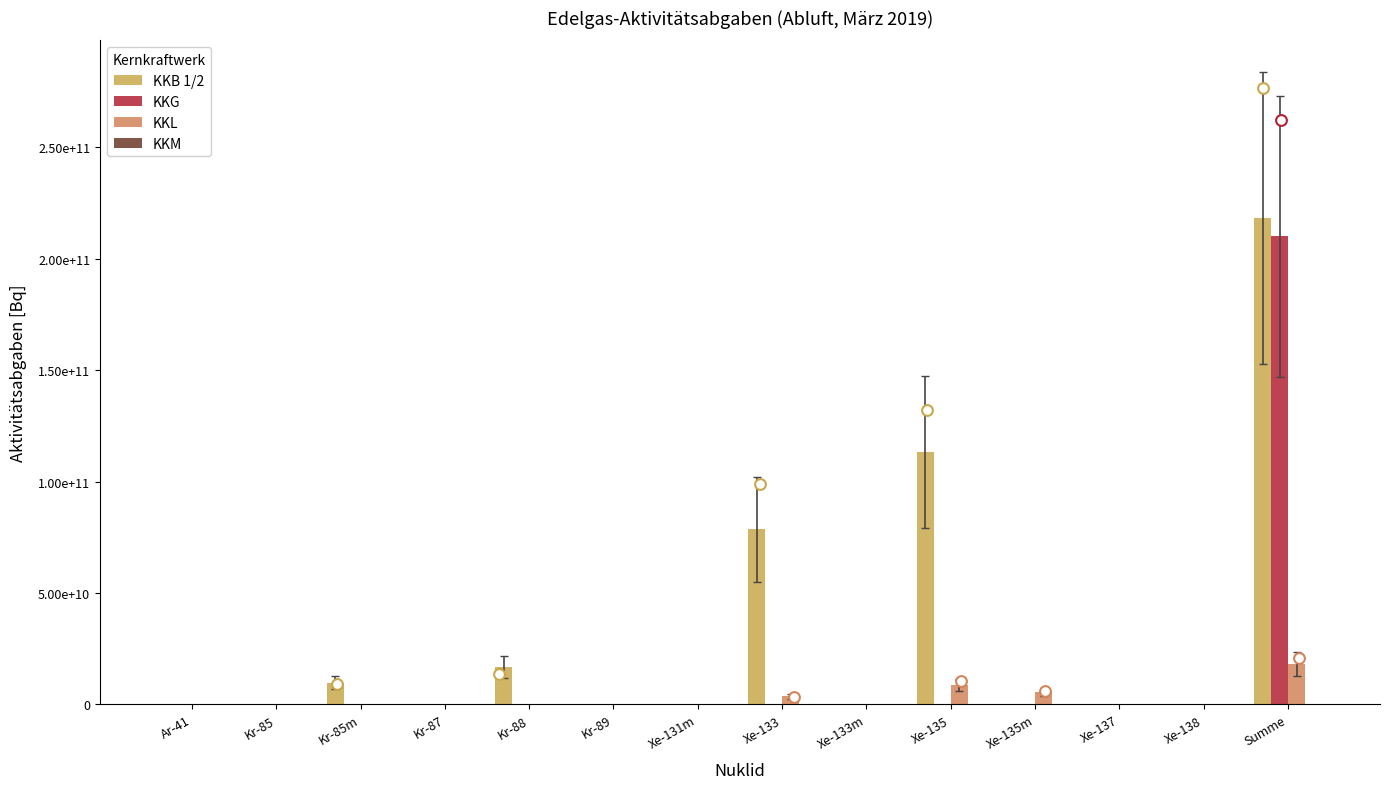

What are all the series names shown in the legend?

KKB 1/2, KKG, KKL, KKM